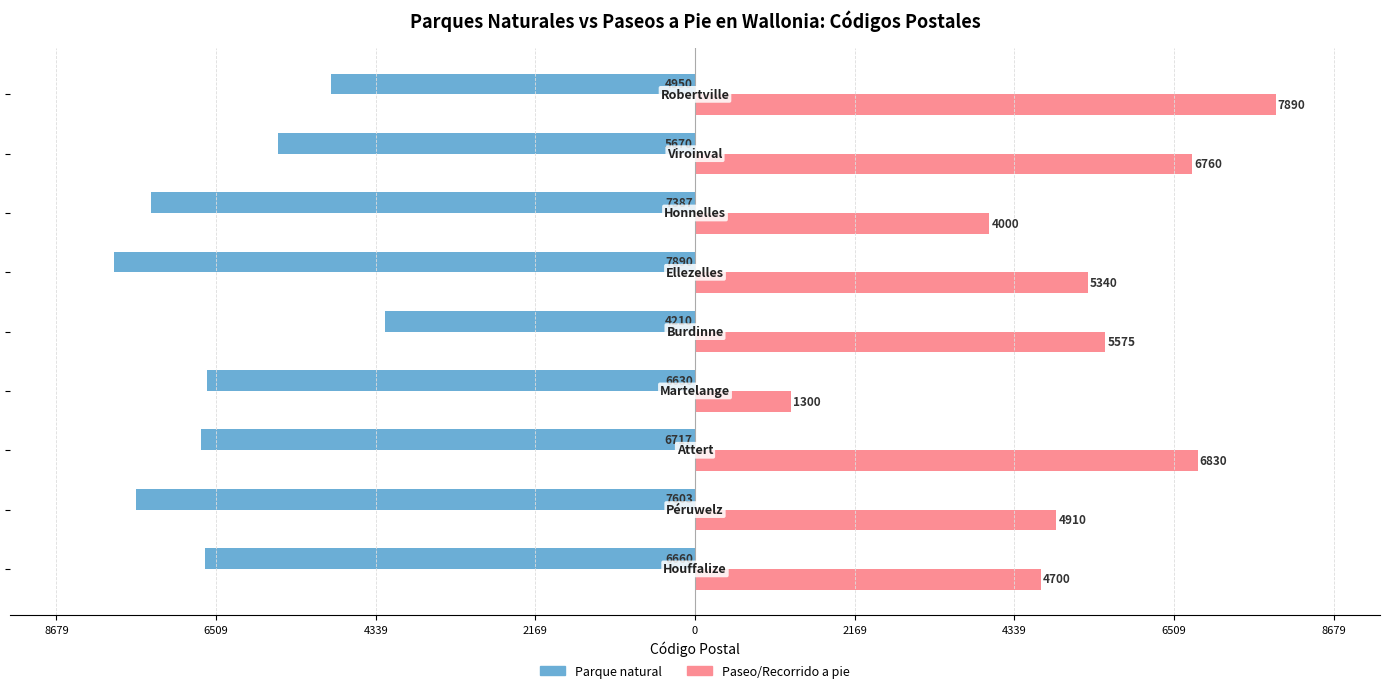

Reading right to left, list all the values displayed in this chart.

Parque natural: -4950	-5670	-7387	-7890	-4210	-6630	-6717	-7603	-6660
Paseo/Recorrido a pie: 7890	6760	4000	5340	5575	1300	6830	4910	4700